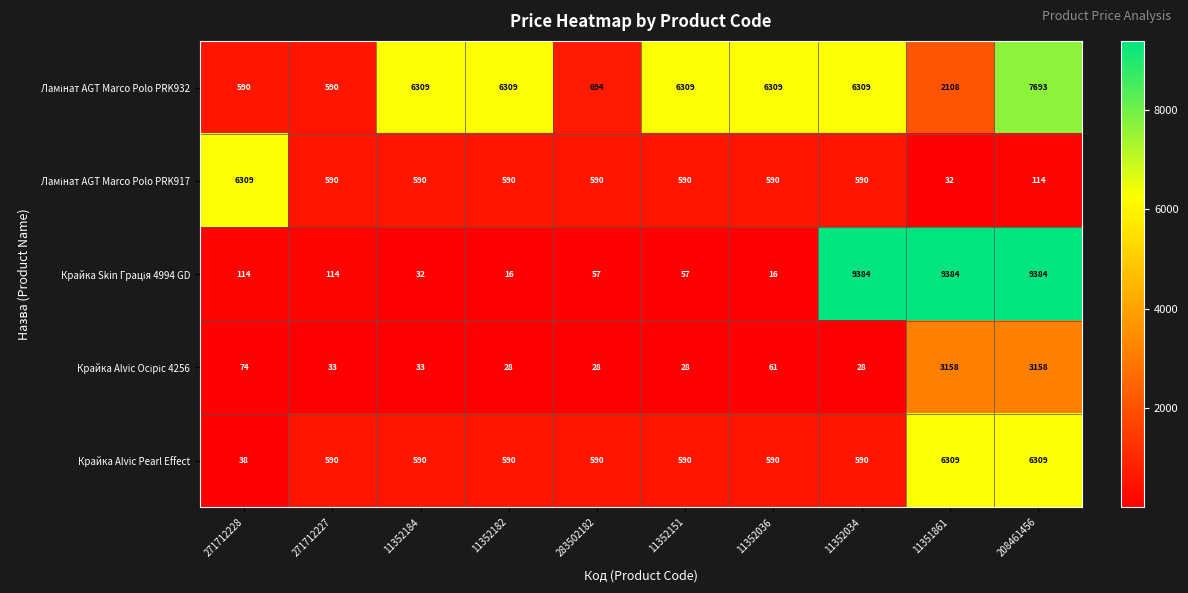

What is the maximum value shown in the chart?

9384